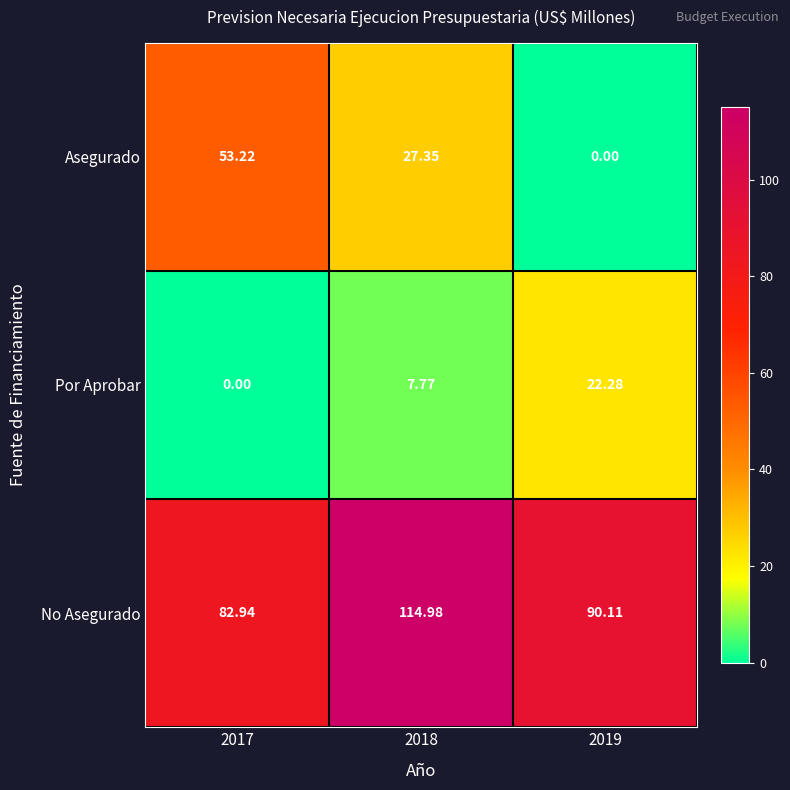

At which category does the chart reach its peak across all series?

2018